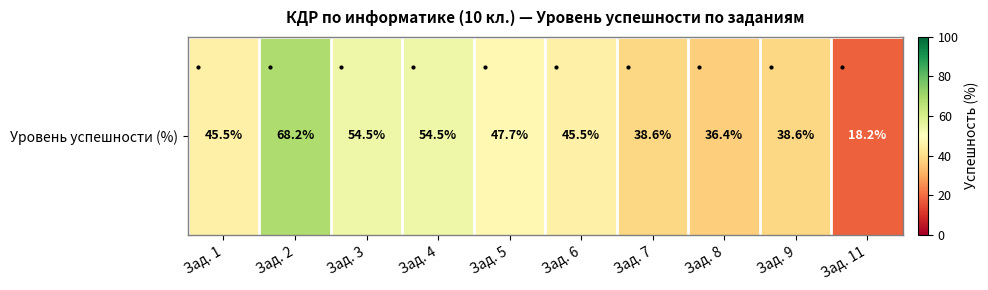

At which label does the data first exceed 45?

Зад. 1